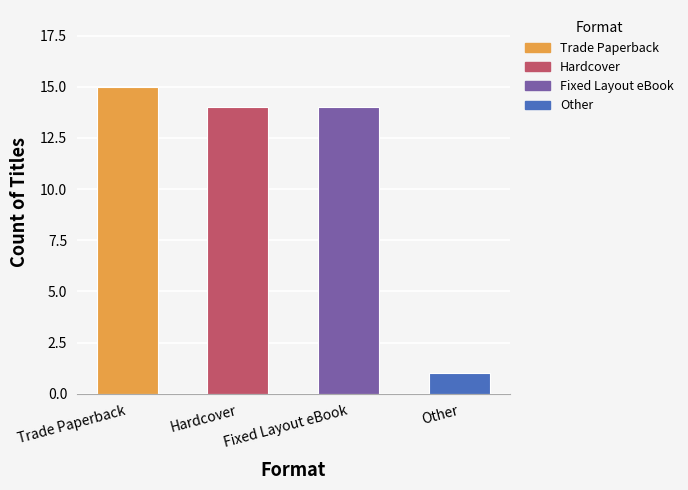

True or false: the data shows 14 at Hardcover.

True